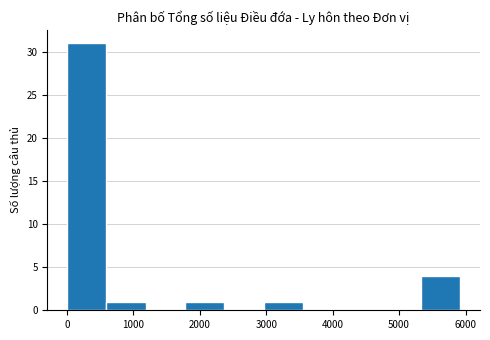

Reading left to right, list every bar in this chart as the range it spans on the x-axis followed by its height. Neither the bar edges nor the heights are printed on the chart, so give them approximately, as read against the axes.

0 to 600: 31
600 to 1200: 1
1200 to 1800: 0
1800 to 2400: 1
2400 to 3000: 0
3000 to 3600: 1
3600 to 4100: 0
4100 to 4700: 0
4700 to 5300: 0
5300 to 5900: 4